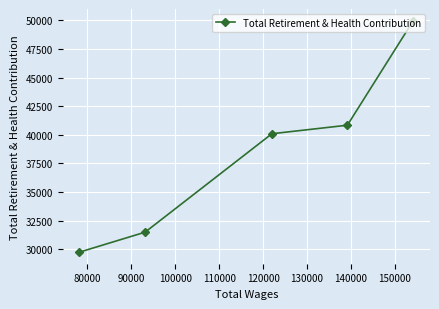

What is the value of the 4th point from the left?

40840